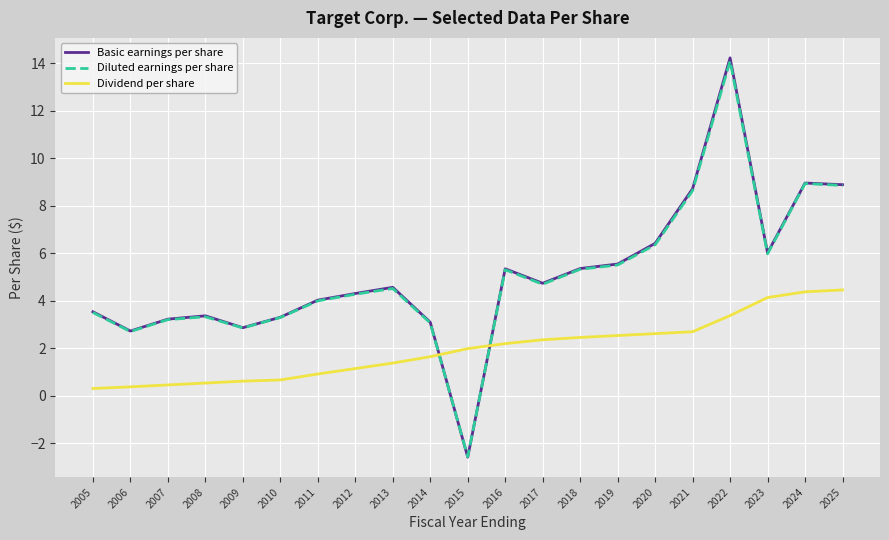

Is the value of Diluted earnings per share at 2015 greater than the value of Basic earnings per share at 2022?

No